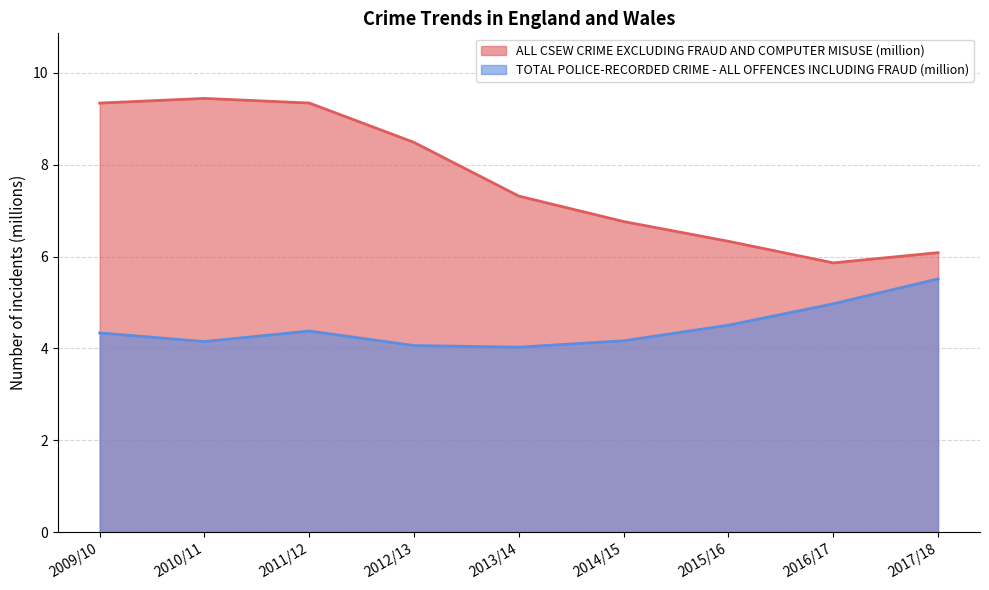

What is the smallest value displayed?

4.0